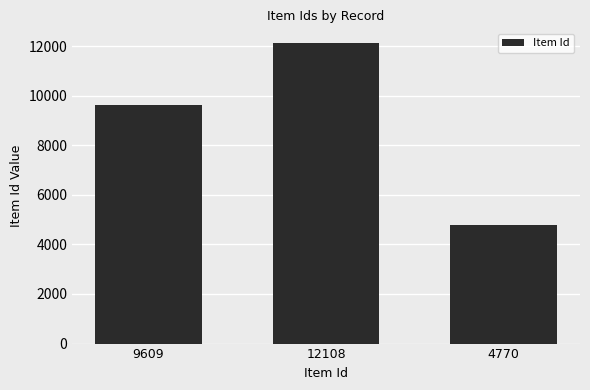

What is the sum of all values?

26487